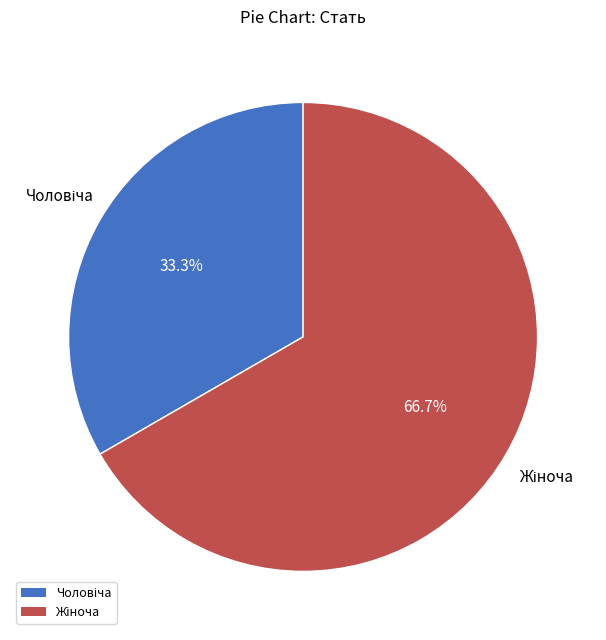

Count the number of slices in the pie.

2